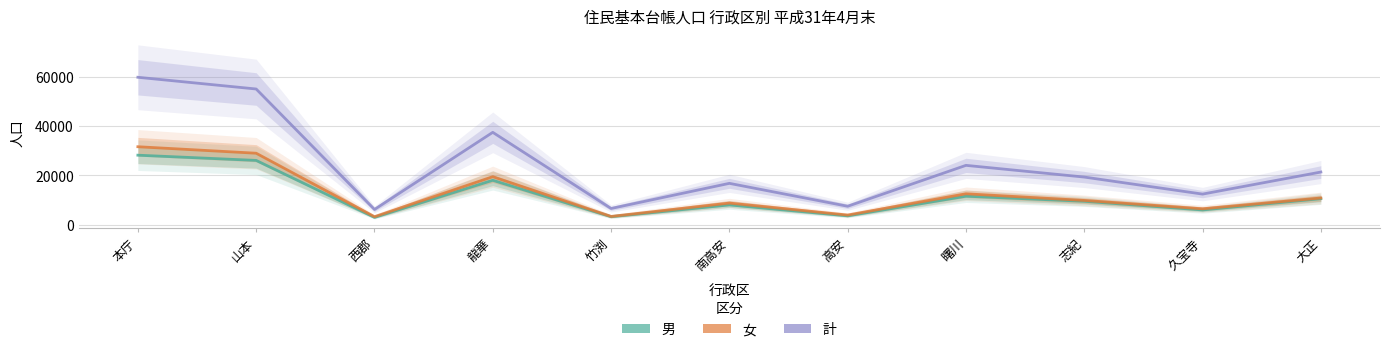

What is the value of the 計 point at the 7th from the left?

7467